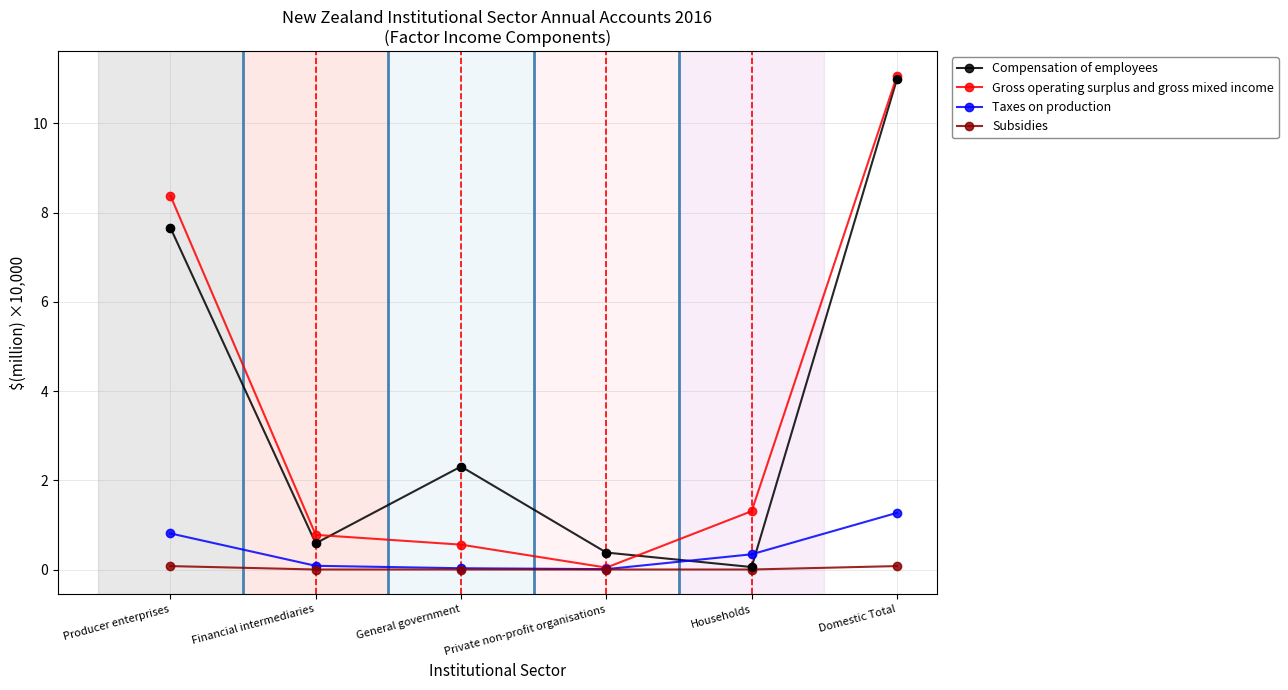

Between Households and Domestic Total, which series saw the biggest shift?

Compensation of employees